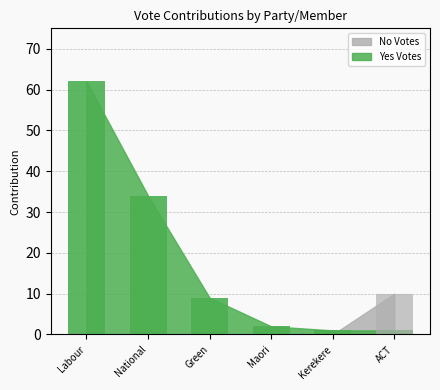

Which series has the widest spread of values?

Yes Votes